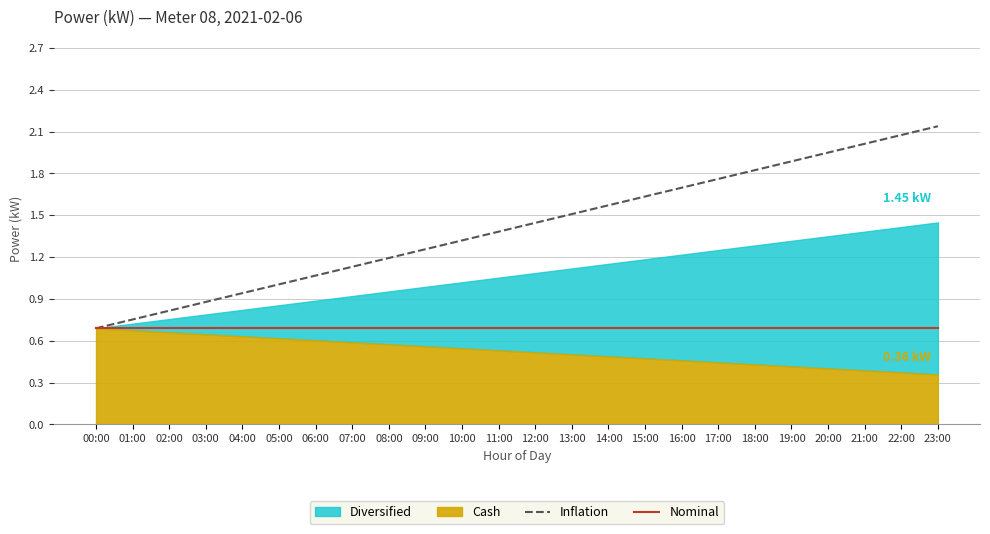

What is the label of the 14th point from the right?

10:00